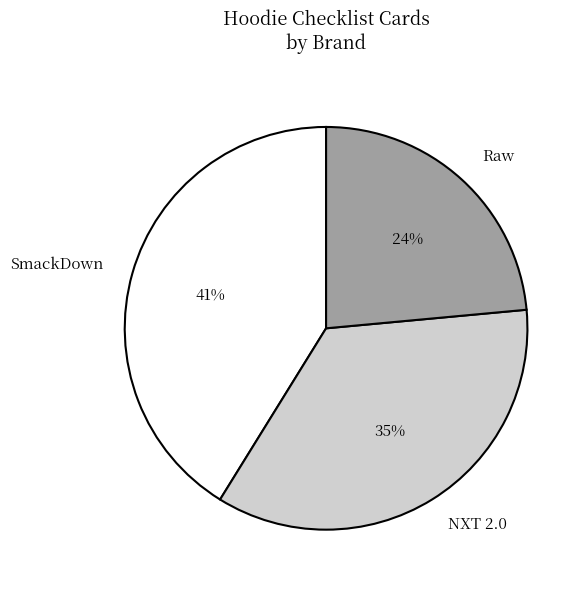

To the nearest percent, what percentage of the pie is NXT 2.0?

35%